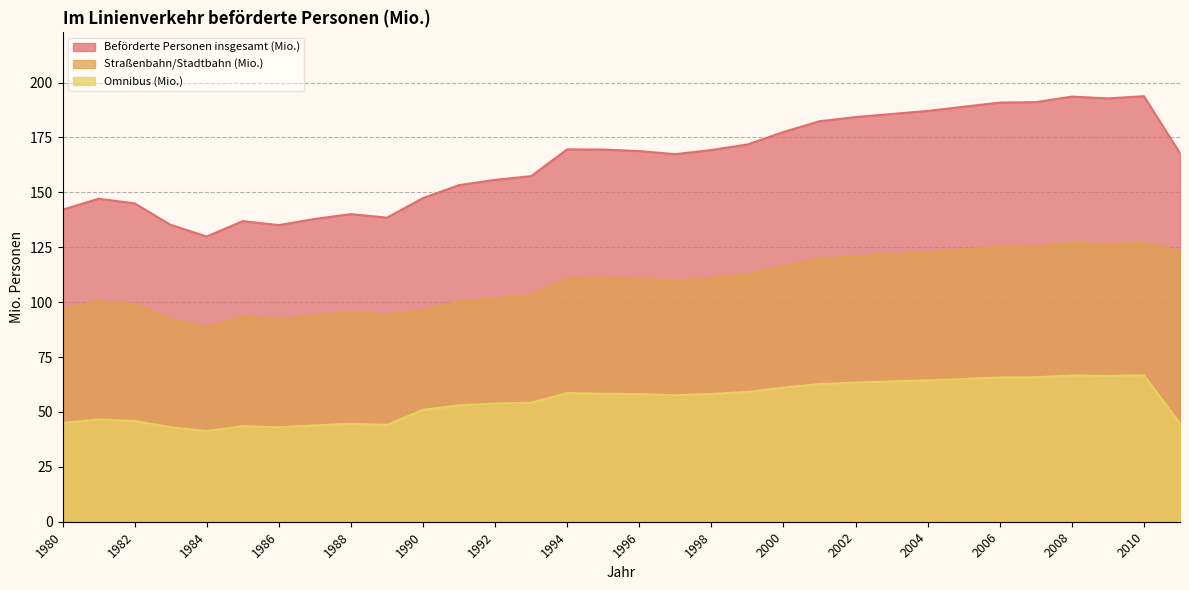

Which series changed the most between 1983 and 1989?

Beförderte Personen insgesamt (Mio.)